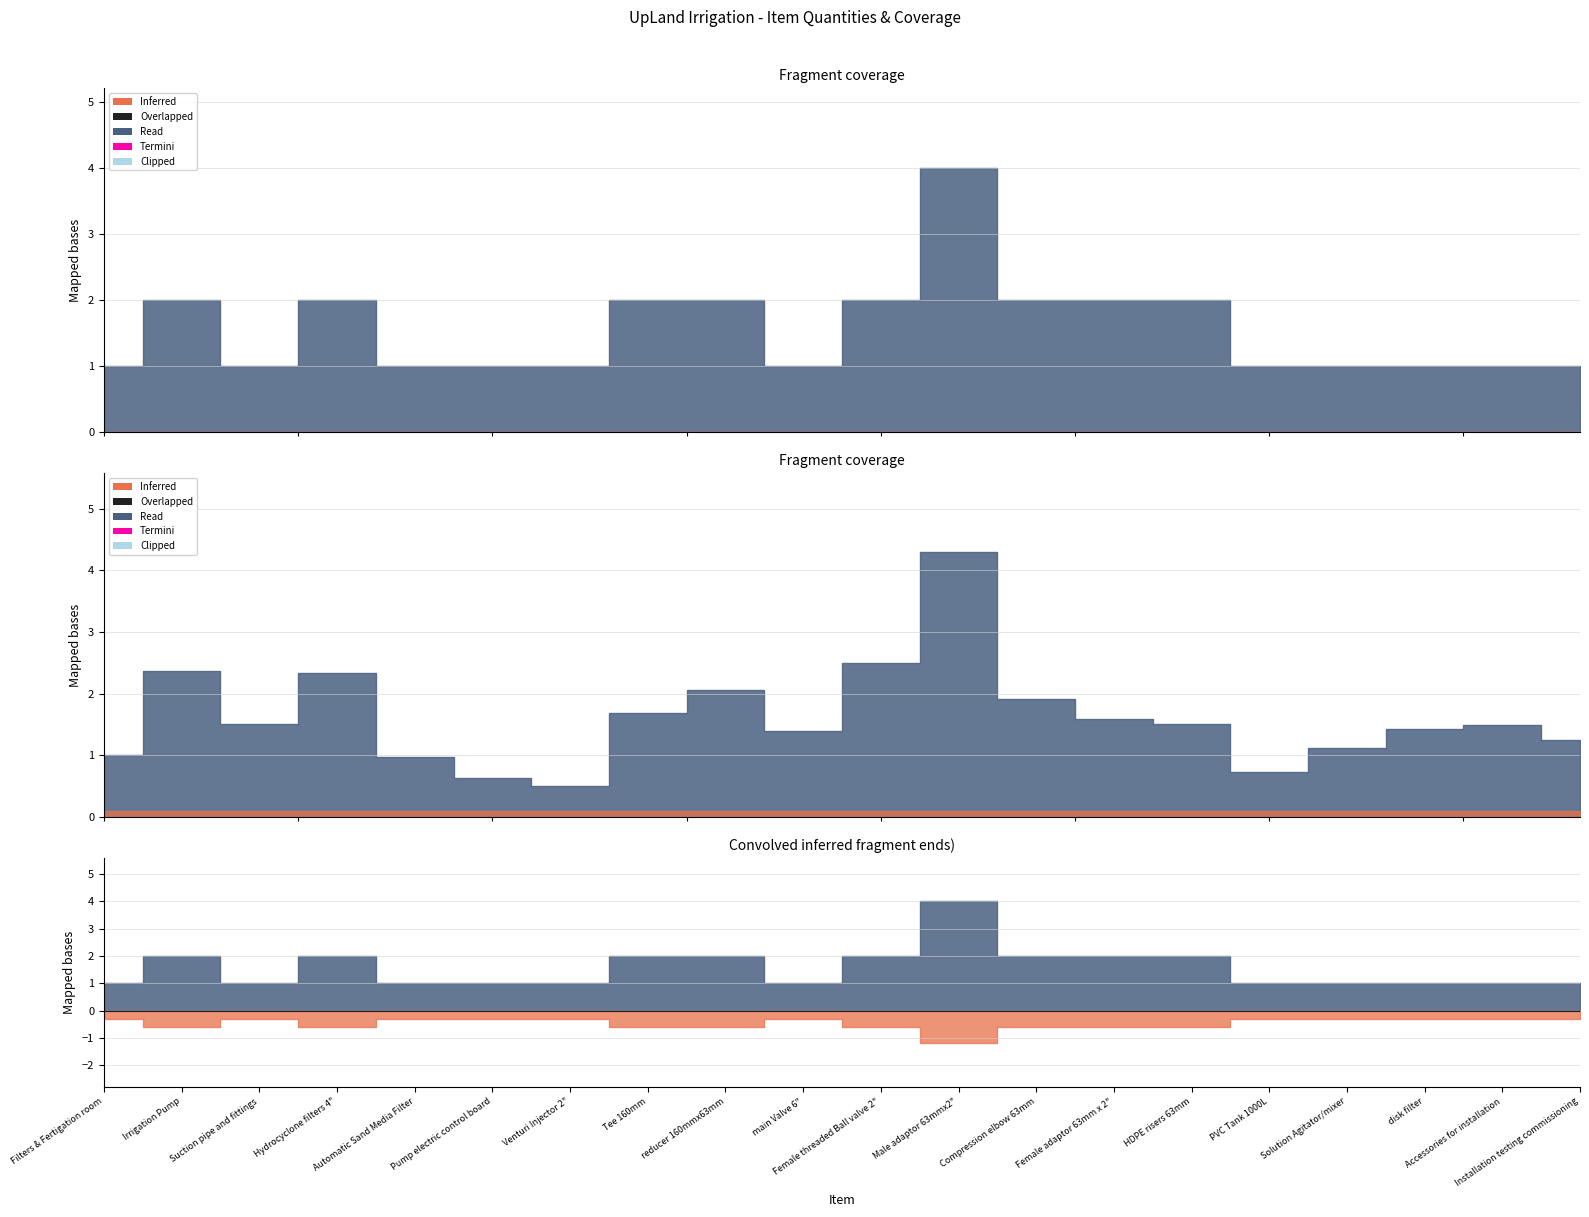

True or false: QTY and Total Price intersect in this chart.

False